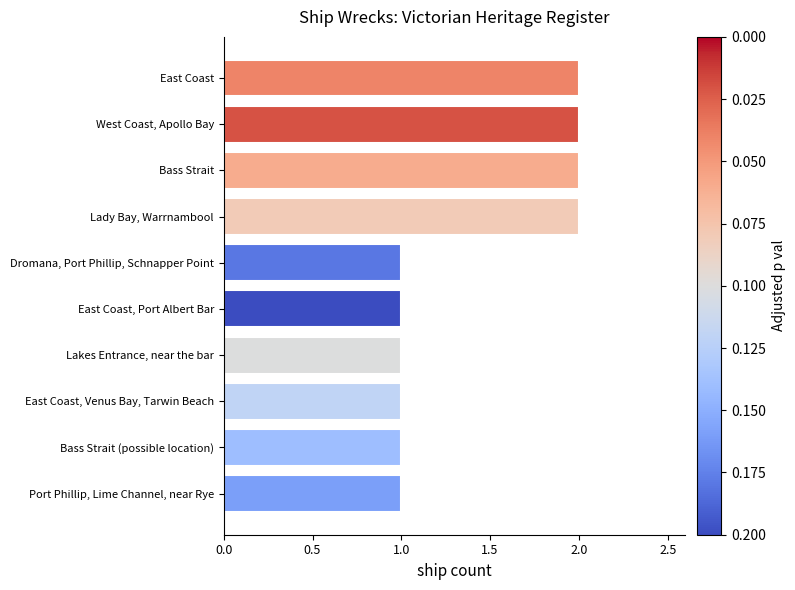

What is the change in value from Lakes Entrance, near the bar to West Coast, Apollo Bay?

+1